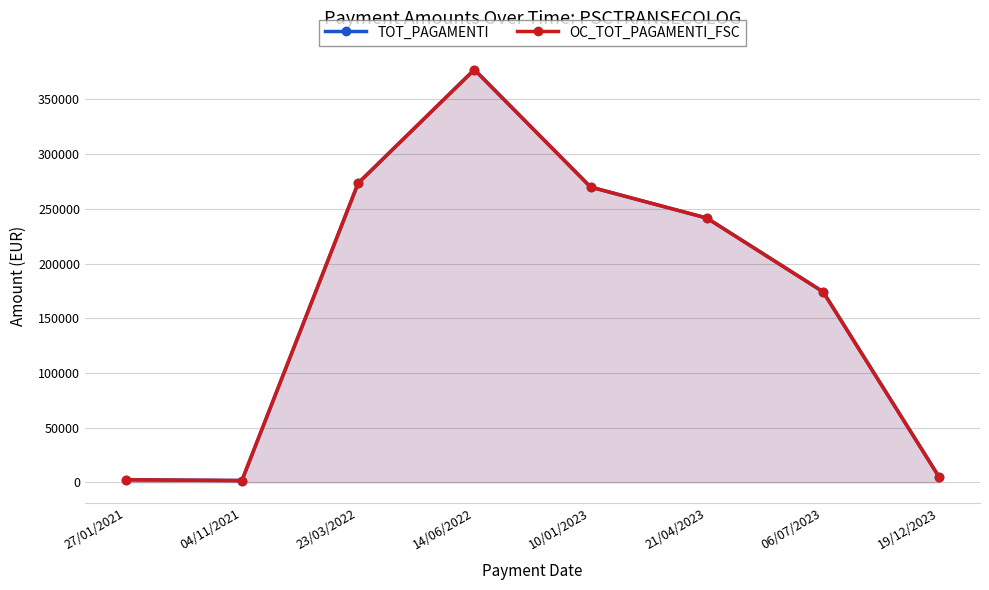

How many values in the OC_TOT_PAGAMENTI_FSC series are below 241560?

4